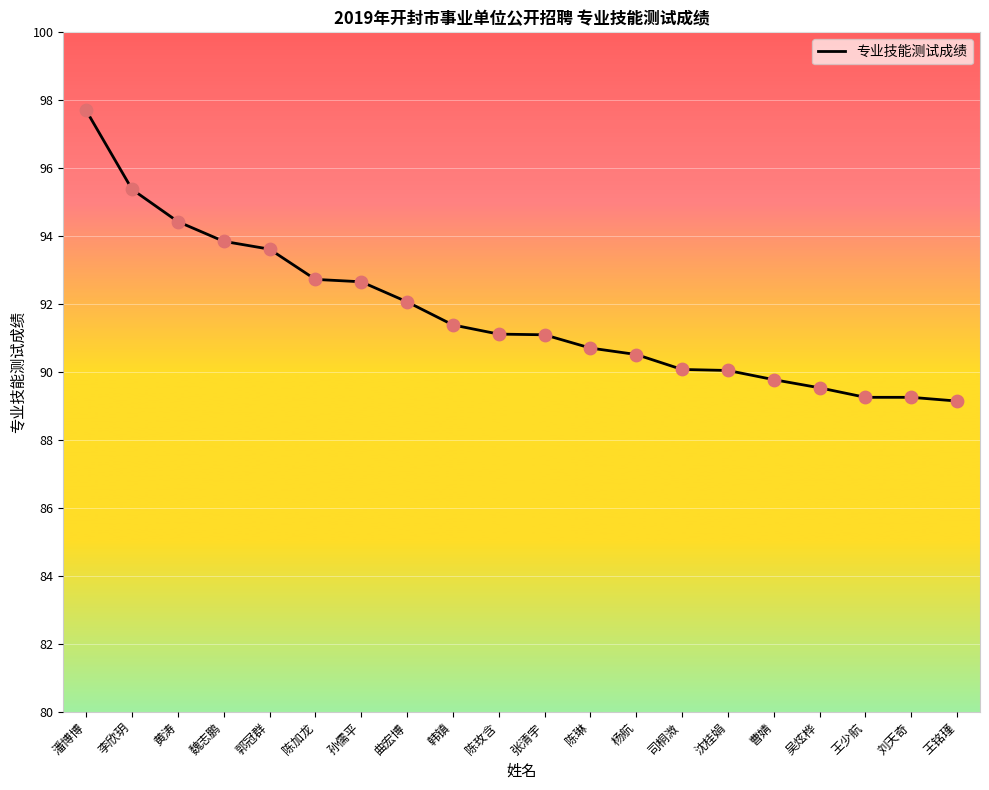

What is the change in value from 孙儒平 to 沈桂娟?

-2.6